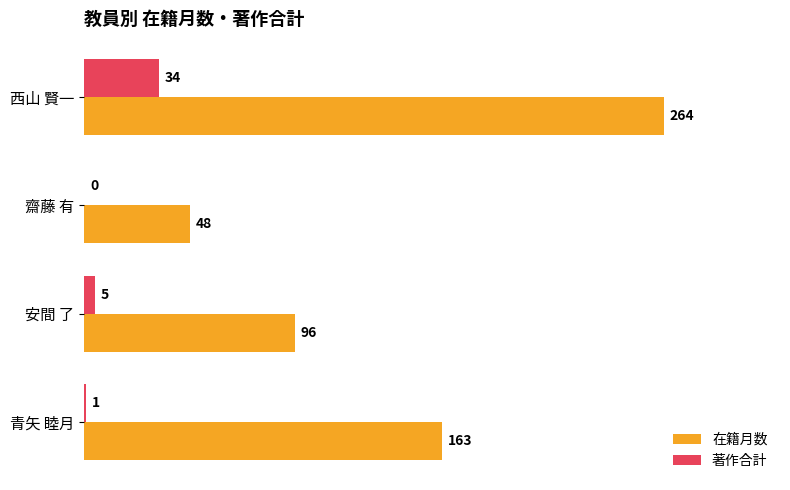

Which category has the highest value in the 著作合計 series?

西山 賢一